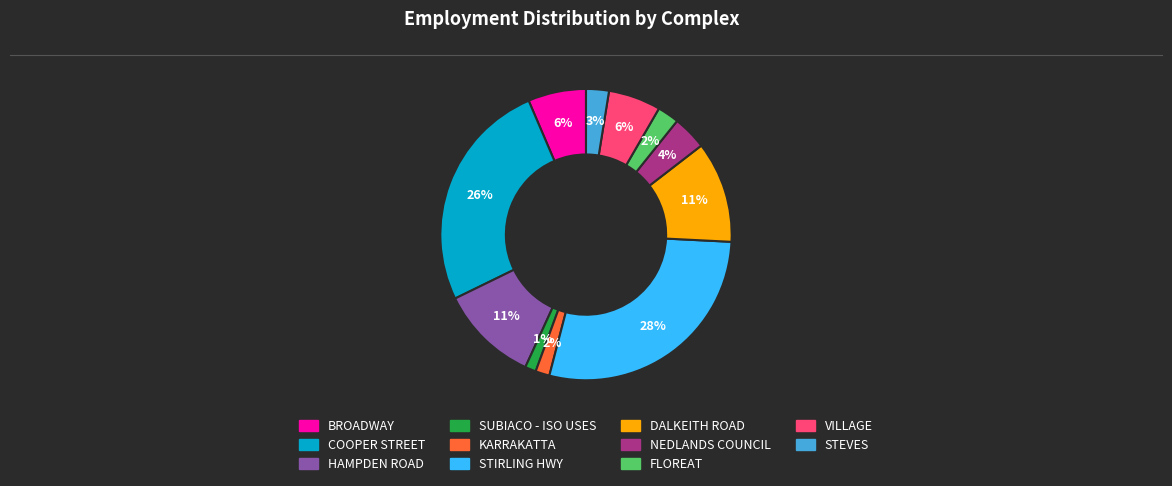

To the nearest percent, what is the average slice percentage?

9%